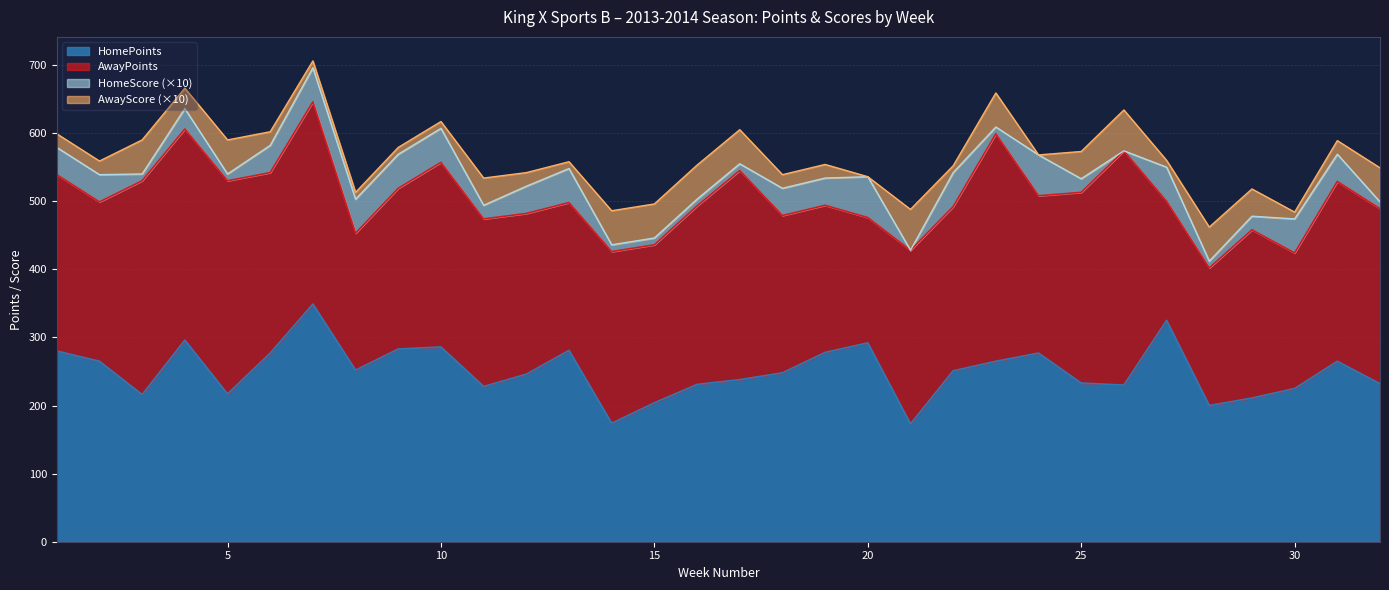

Is the value of HomePoints at 22 greater than the value of HomeScore at 10?

Yes